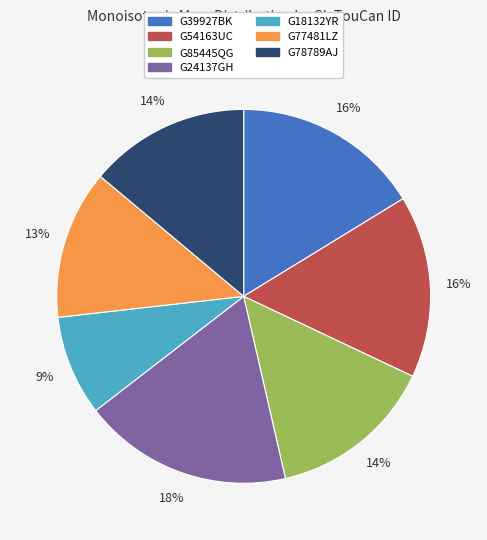

What is the smallest slice in the pie chart?

G18132YR